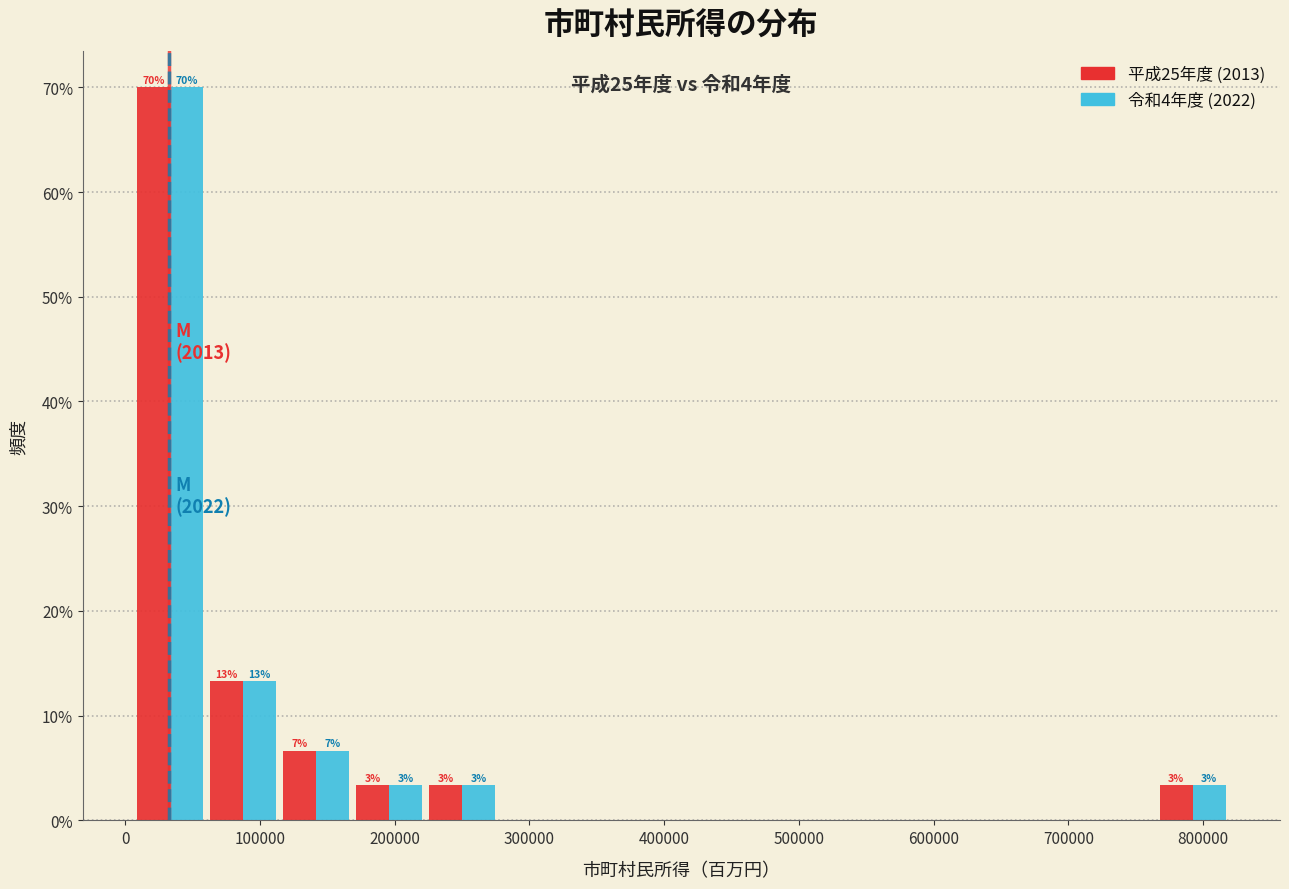

In the 令和4年度 (2022) series, which range on the x-axis has the tallest bar?

10000 to 60000